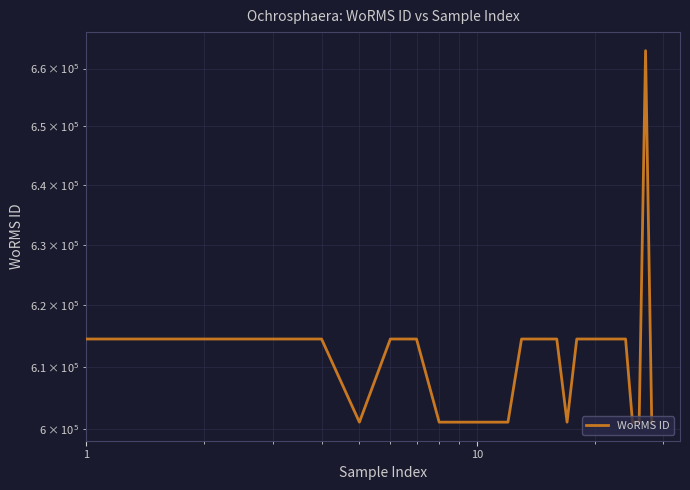

Does the chart display data point markers on the line(s)?

No